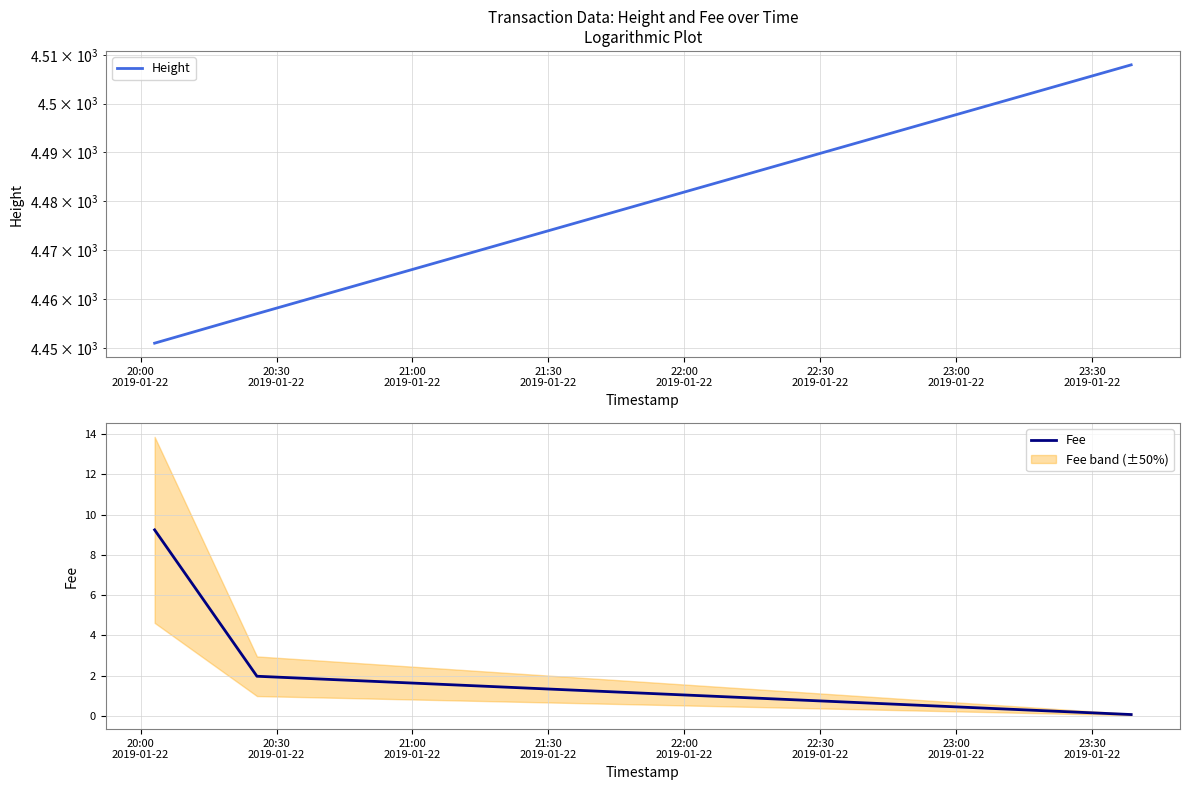

What is the total value across all series at 20:30
2019-01-22?

4459.0